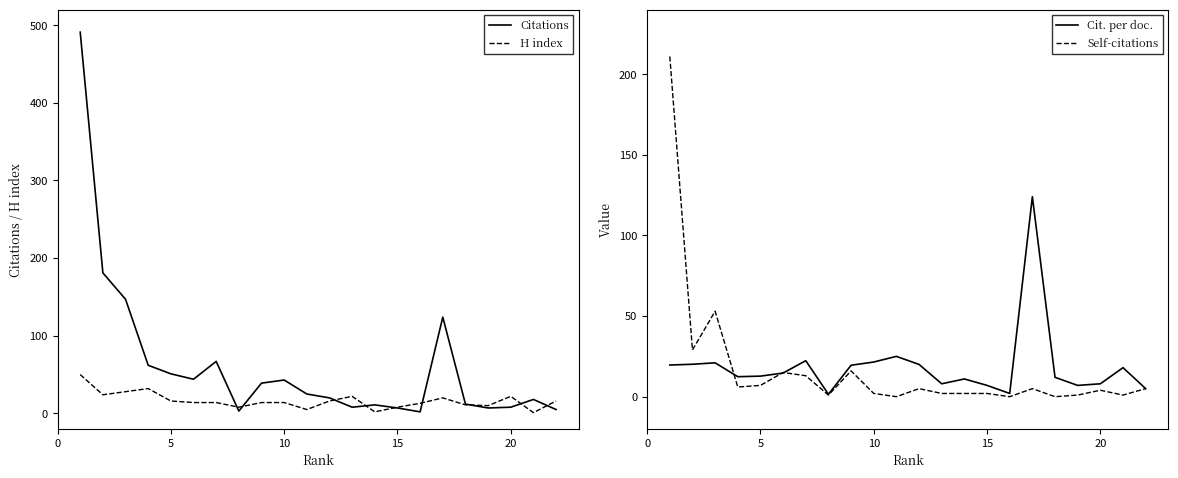

How many lines are shown in the chart?

4